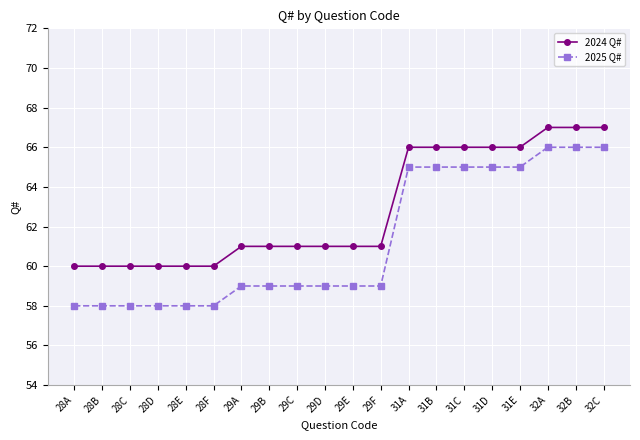

Reading right to left, what are all the values shown in this chart?

2024 Q#: 32C=67	32B=67	32A=67	31E=66	31D=66	31C=66	31B=66	31A=66	29F=61	29E=61	29D=61	29C=61	29B=61	29A=61	28F=60	28E=60	28D=60	28C=60	28B=60	28A=60
2025 Q#: 32C=66	32B=66	32A=66	31E=65	31D=65	31C=65	31B=65	31A=65	29F=59	29E=59	29D=59	29C=59	29B=59	29A=59	28F=58	28E=58	28D=58	28C=58	28B=58	28A=58